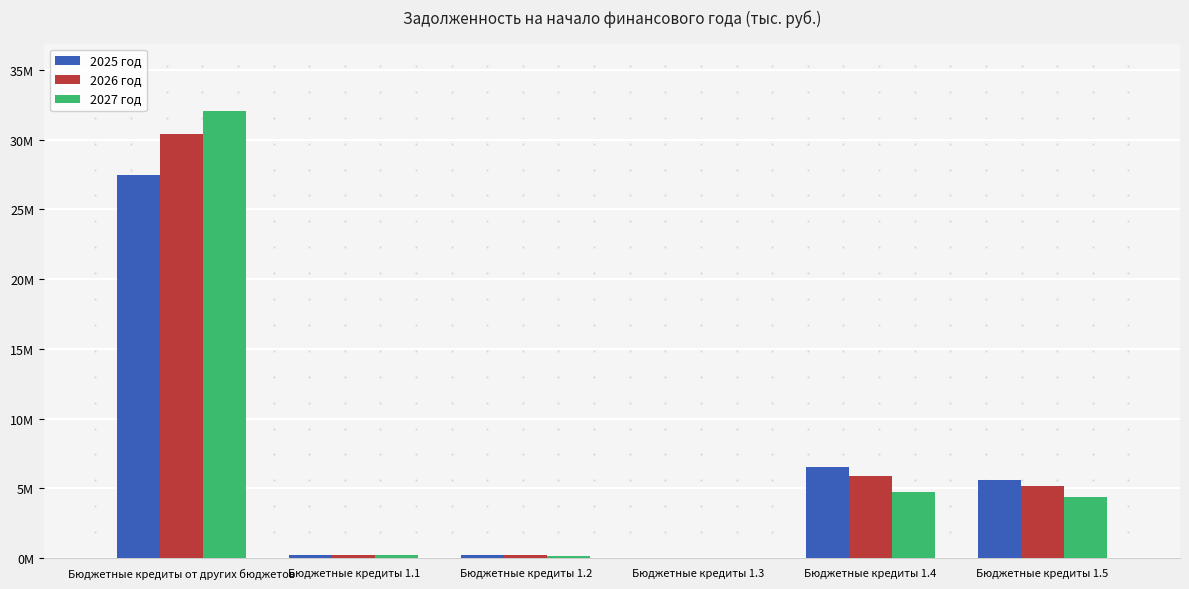

At Бюджетные кредиты от других бюджетов, list the series in order from smallest to largest.

2025 год, 2026 год, 2027 год